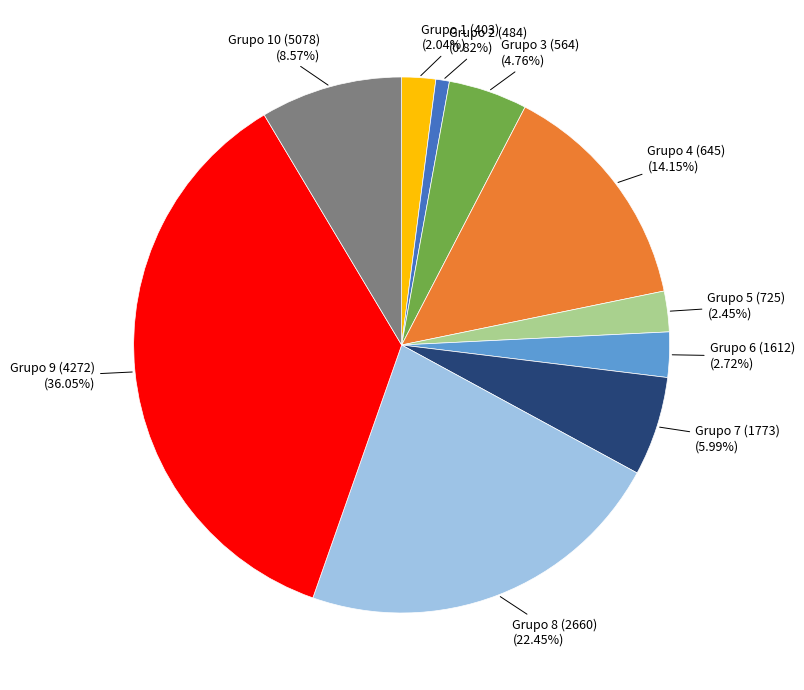

To the nearest percent, what is the difference between the largest and smallest slice percentages?

35%